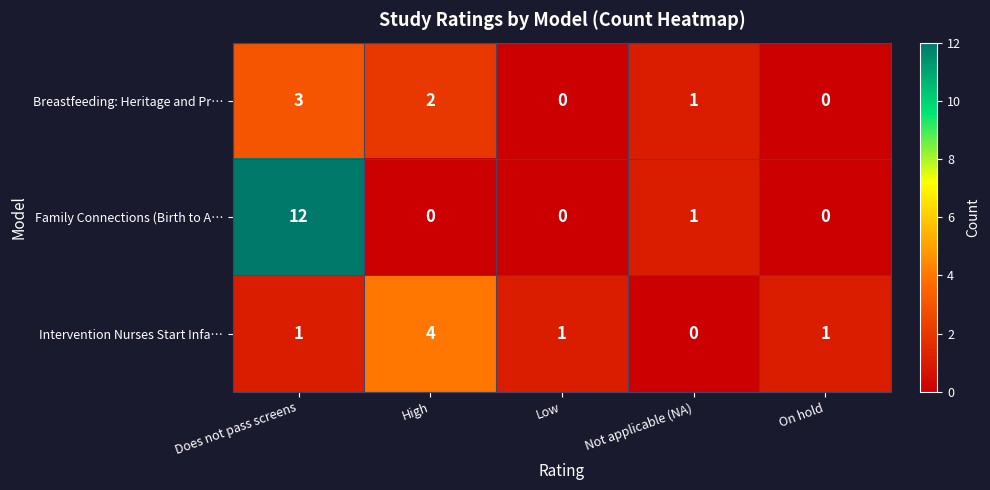

How many series are shown in this chart?

3